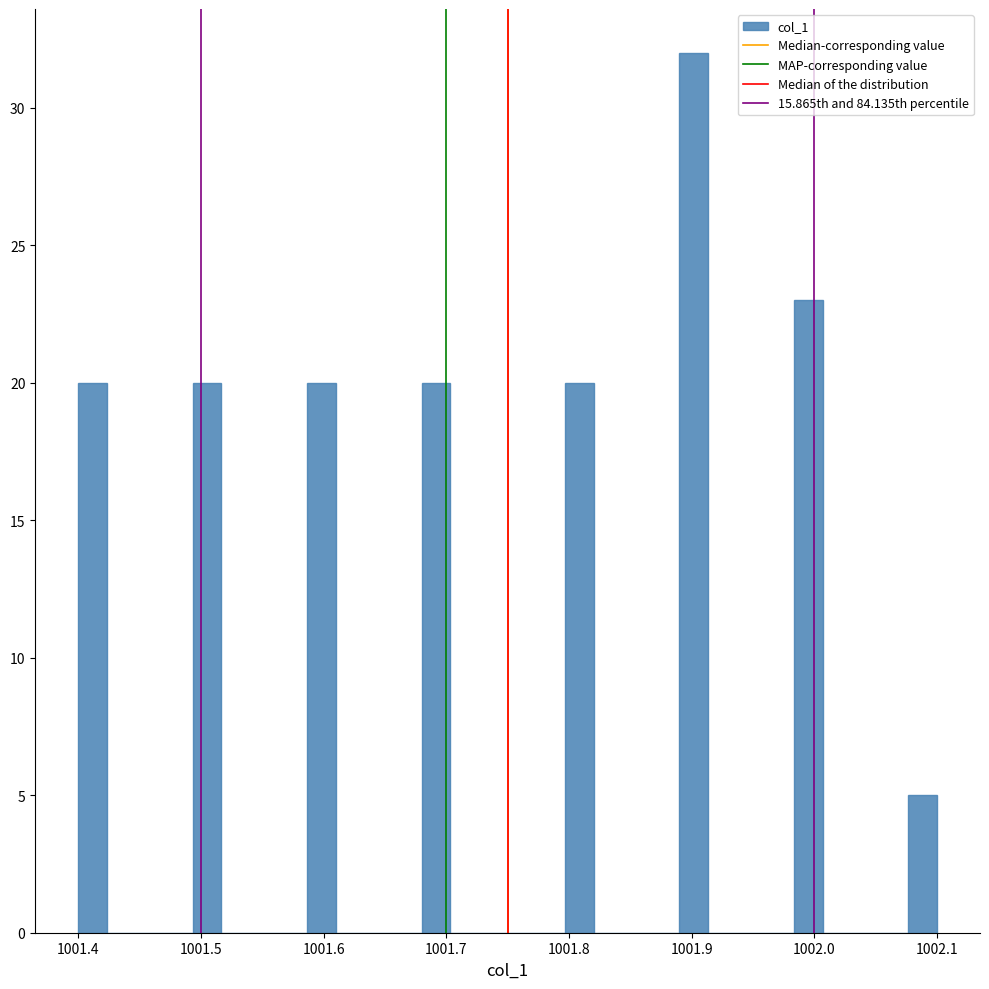

Read against the x-axis, roughly where is the centre of the tallest bar?

1001.90